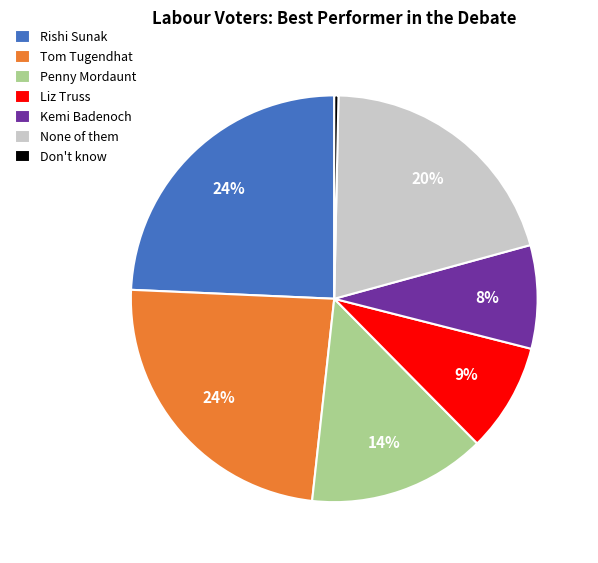

To the nearest percent, what is the average slice percentage?

14%